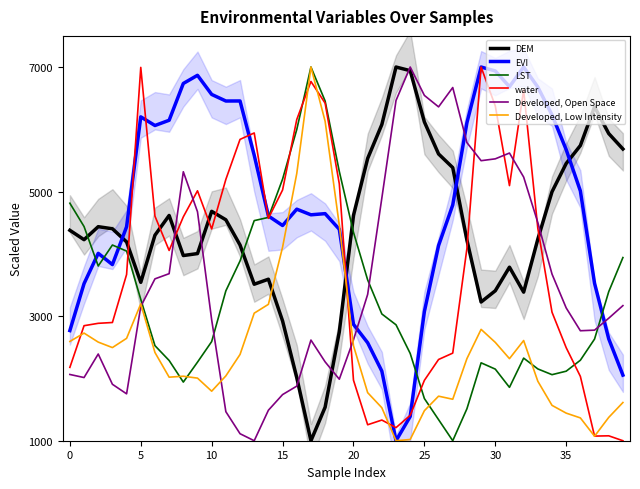

What is the label of the 25th point from the right?

15